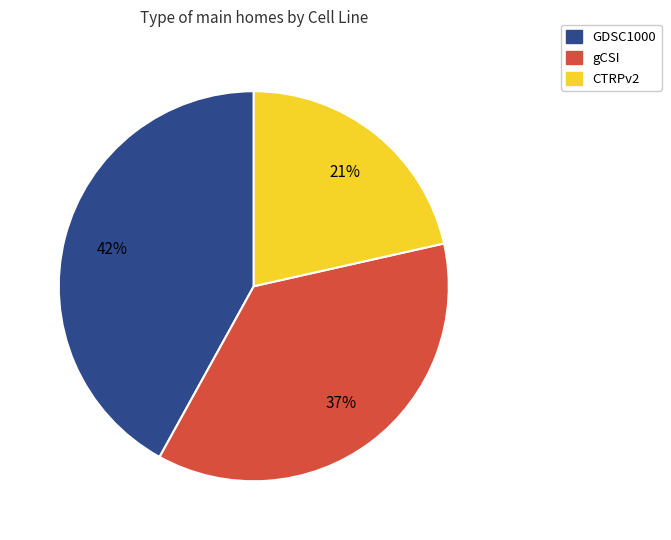

Approximately how many times larger is the value at CTRPv2 compared to gCSI?

0.6